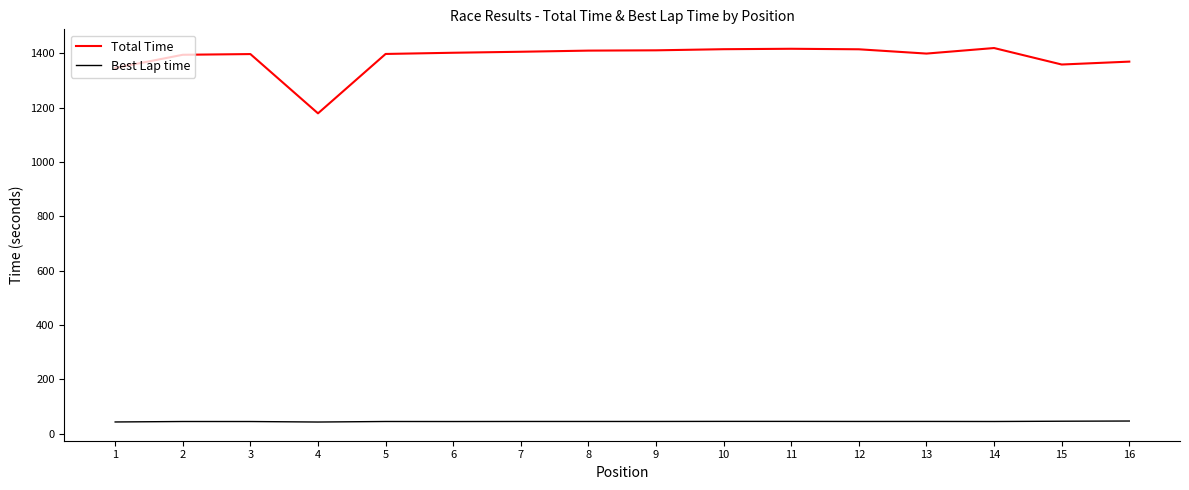

What is the greatest value displayed?

1420.0